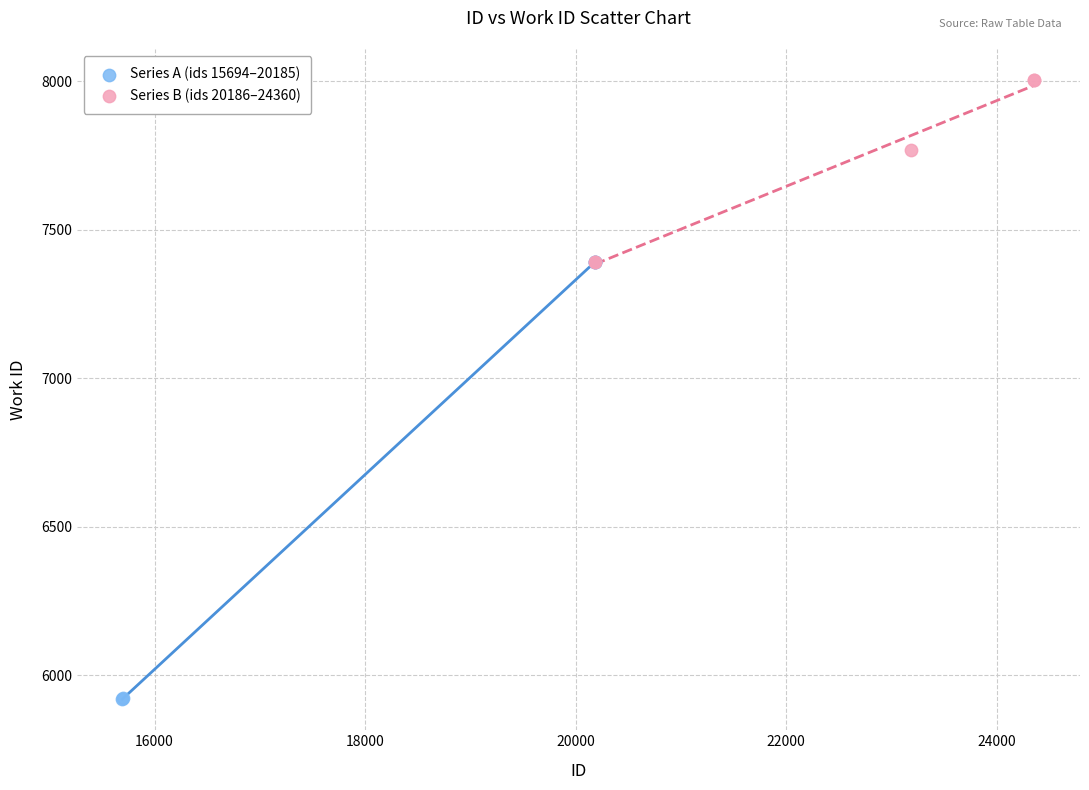

Which series has the widest spread of Y values?

Series A (ids 15694–20185)